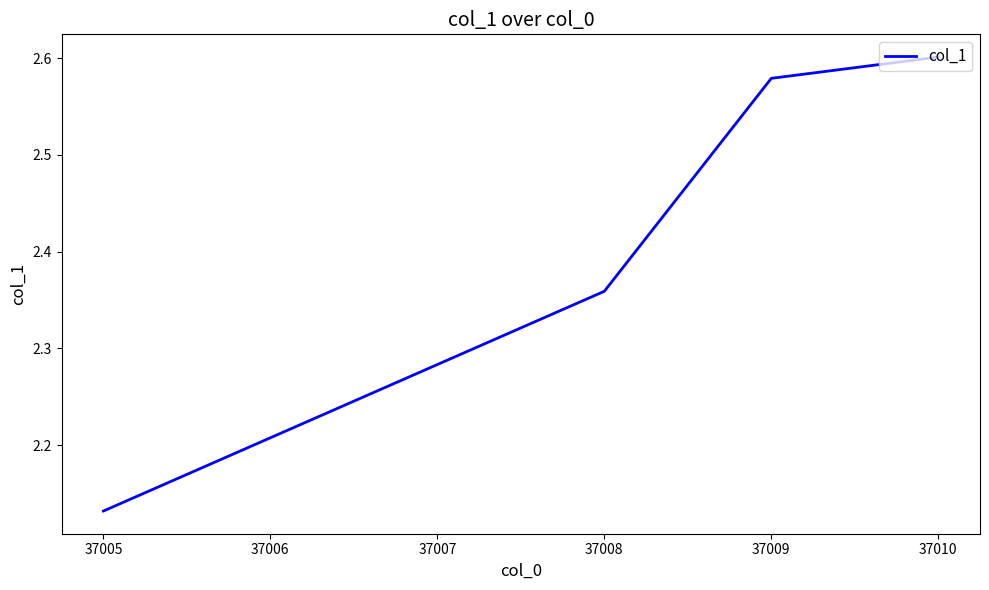

What is the sum of all values?

9.7